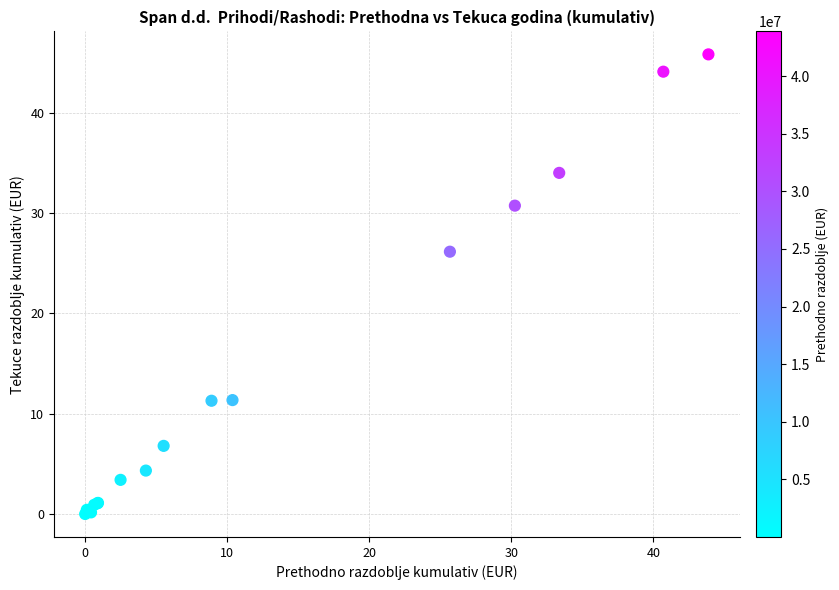

What Y value in the scatter plot is closest to 22?

26.1